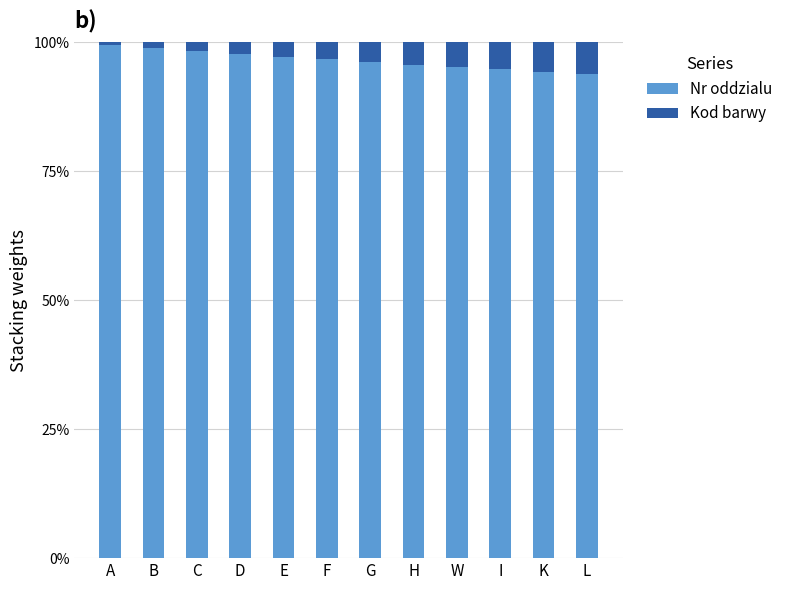

Where is Nr oddzialu nearest to the value 0?

L